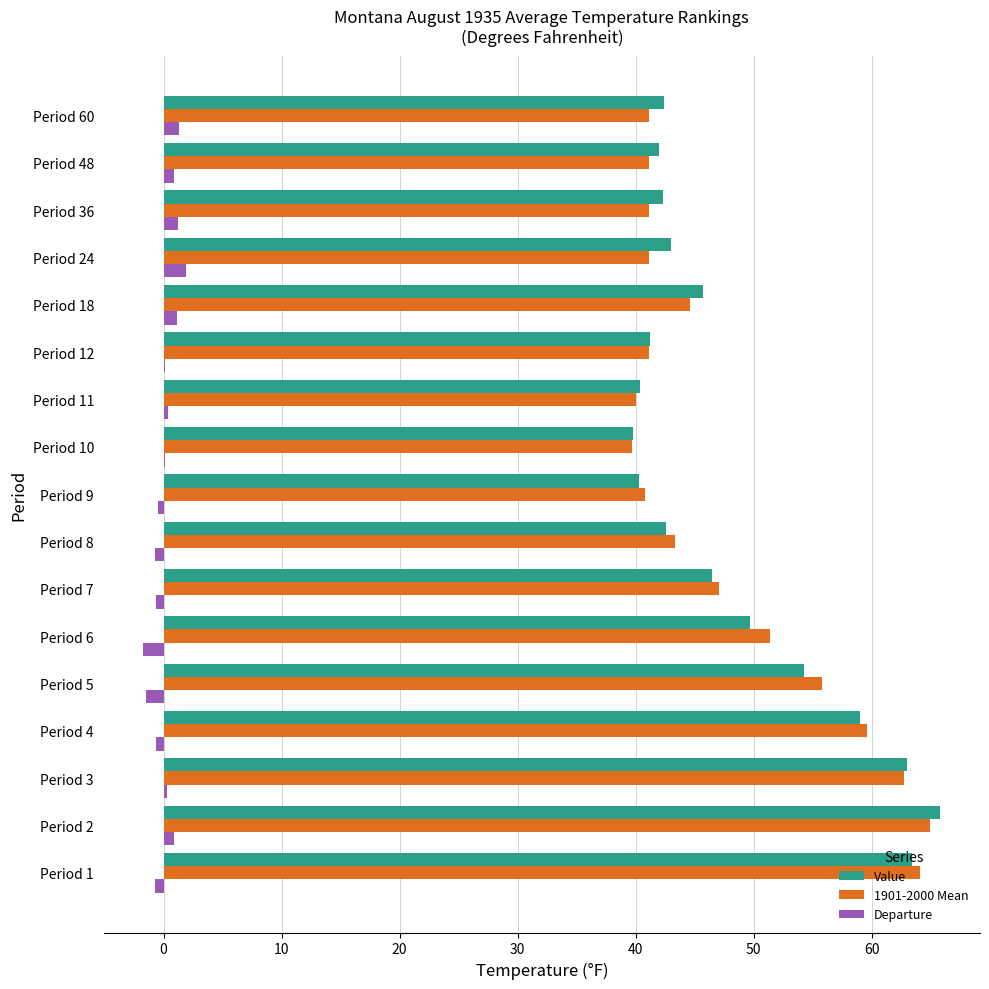

What is the highest value of the Value series?

65.8